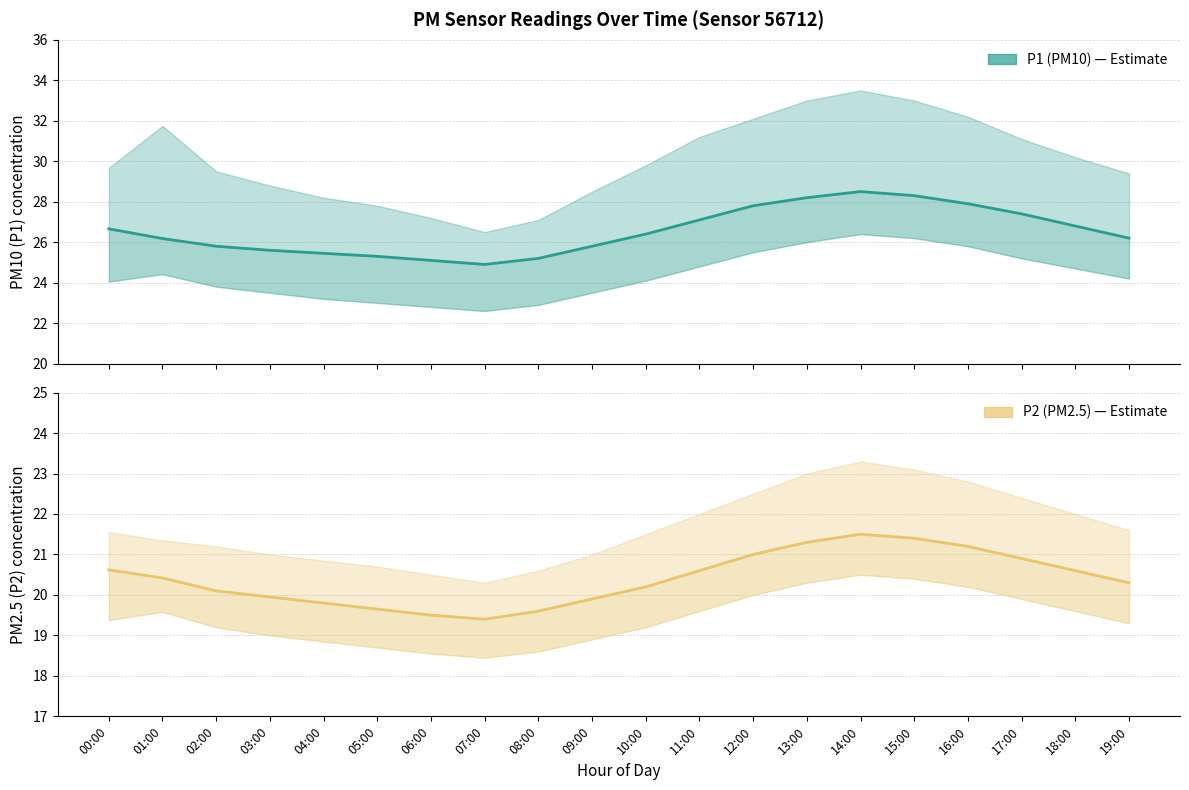

Rank the categories by P1 (PM10) value from lowest to highest.

07:00, 06:00, 08:00, 05:00, 04:00, 03:00, 02:00, 09:00, 01:00, 19:00, 10:00, 00:00, 18:00, 11:00, 17:00, 12:00, 16:00, 13:00, 15:00, 14:00